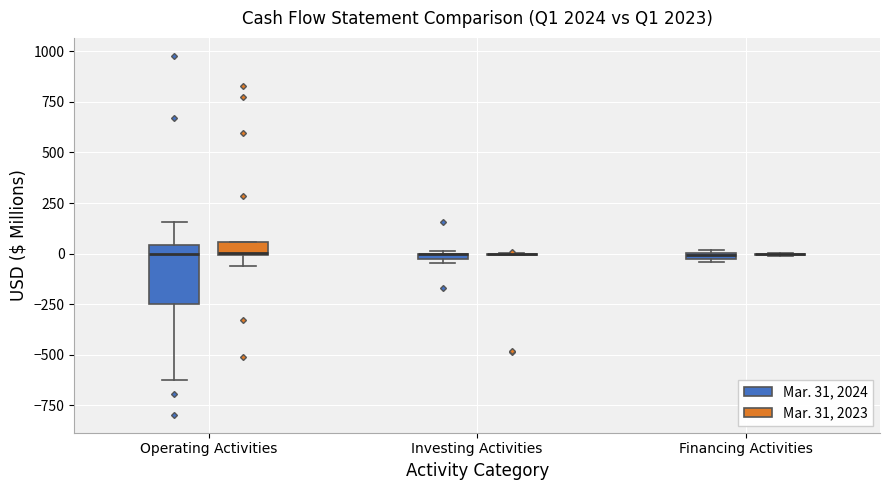

Where is the upper edge of the box for Operating Activities (Mar. 31, 2023) on the y-axis? The values are not printed on the chart, so give them approximately, as read against the axis.

50